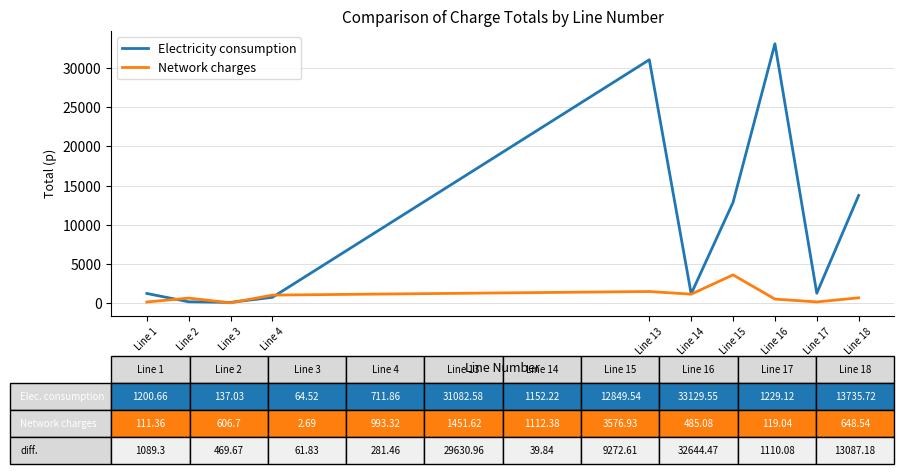

What are all the series names shown in the legend?

Electricity consumption, Network charges